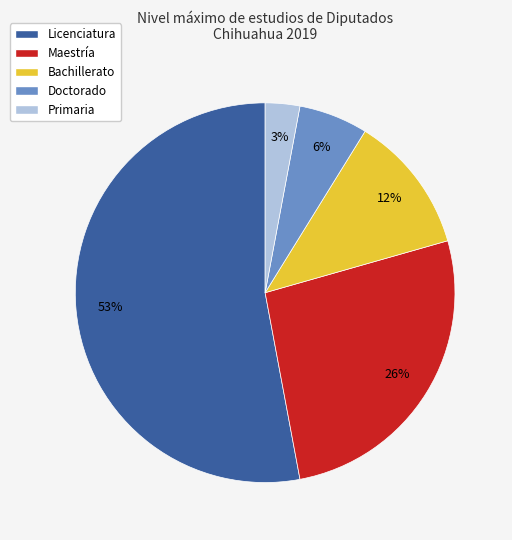

Combined, do Maestría and Doctorado account for over 50%?

No